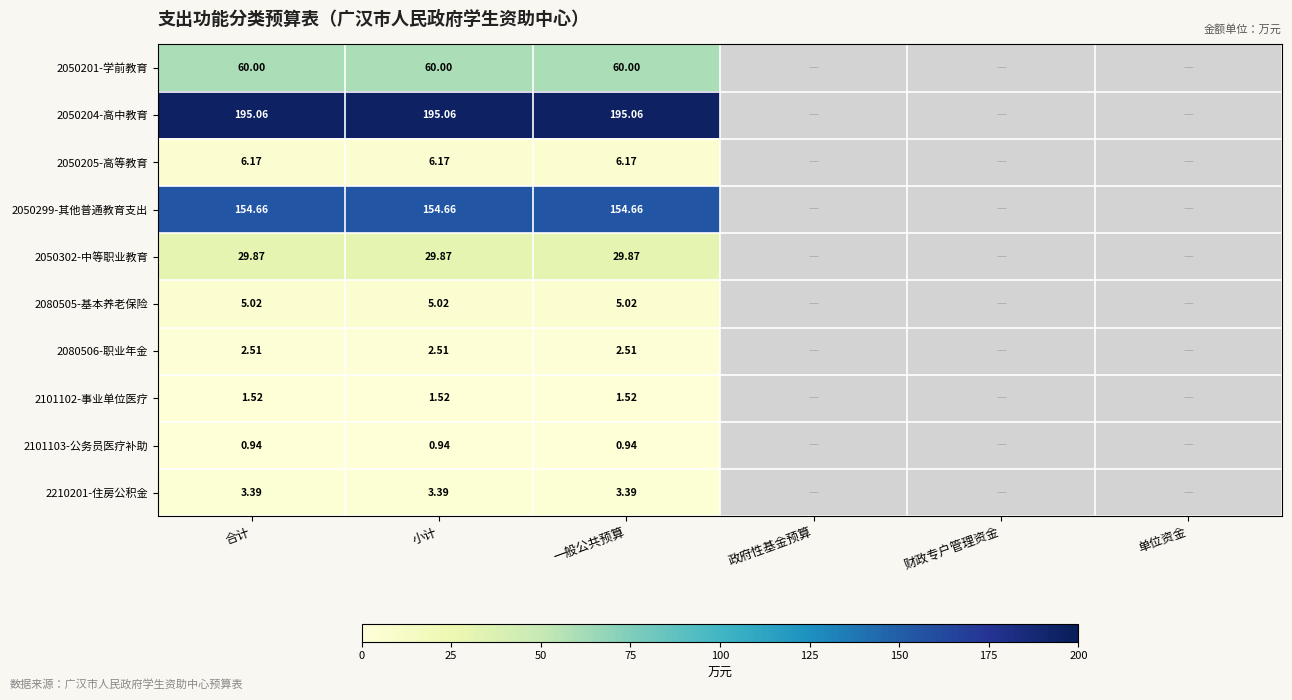

Is the value of 2050204-高中教育 at 小计 greater than the value of 2050299-其他普通教育支出 at 一般公共预算?

Yes